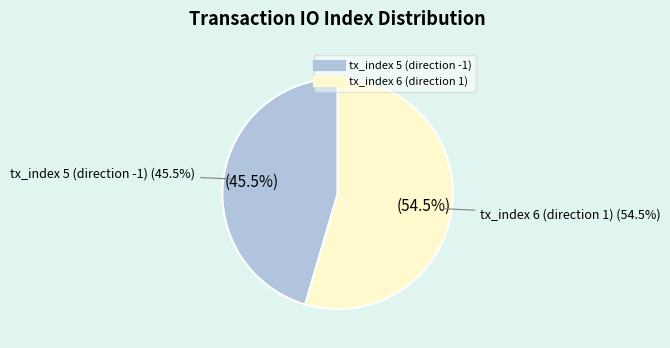

To the nearest percent, what is the difference between the tx_index 5 (direction -1) and tx_index 6 (direction 1) slice percentages?

9%